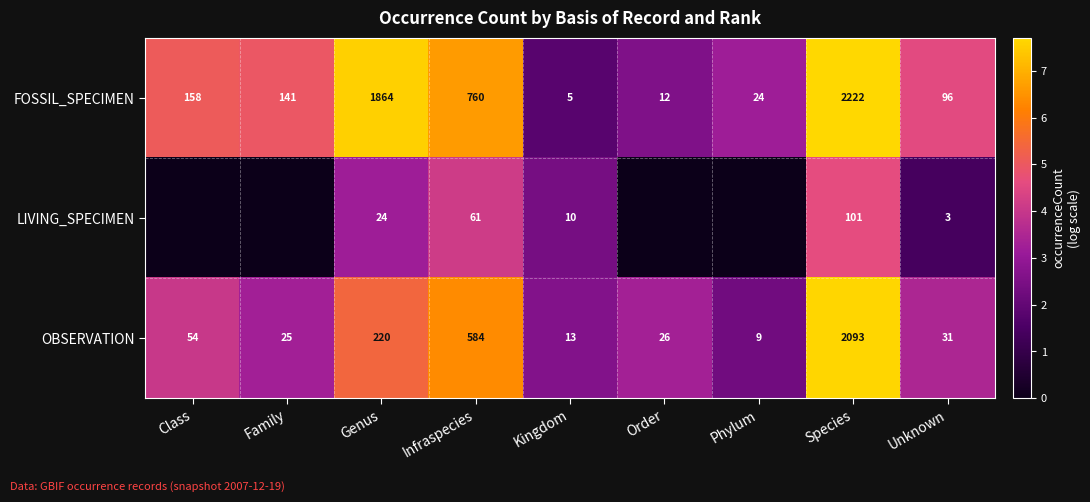

What is the sum of all OBSERVATION values?

3055